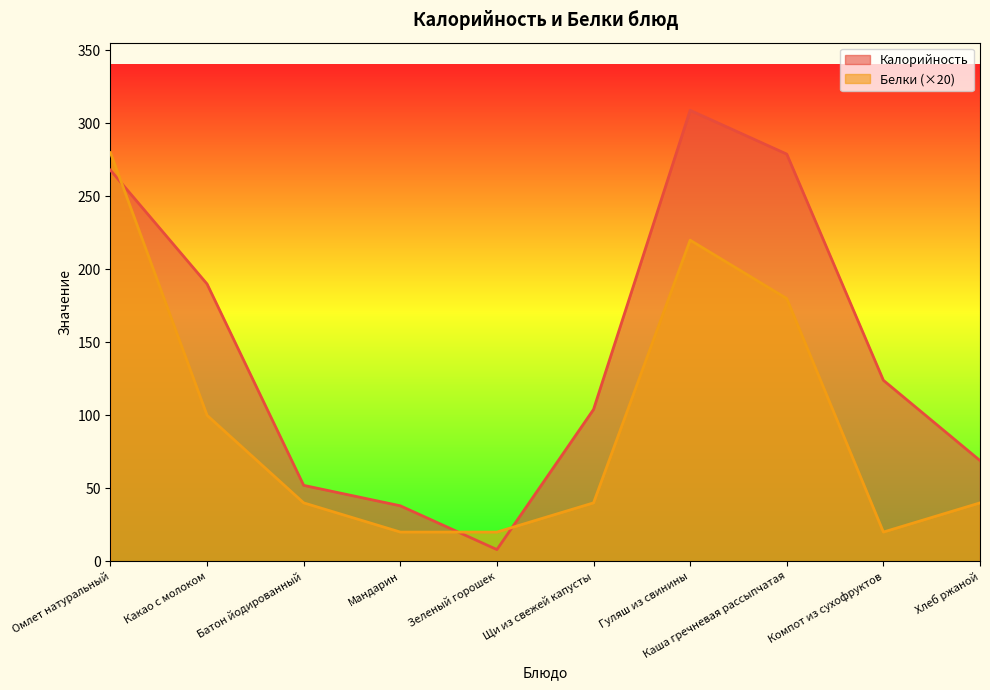

How many lines are shown in the chart?

2